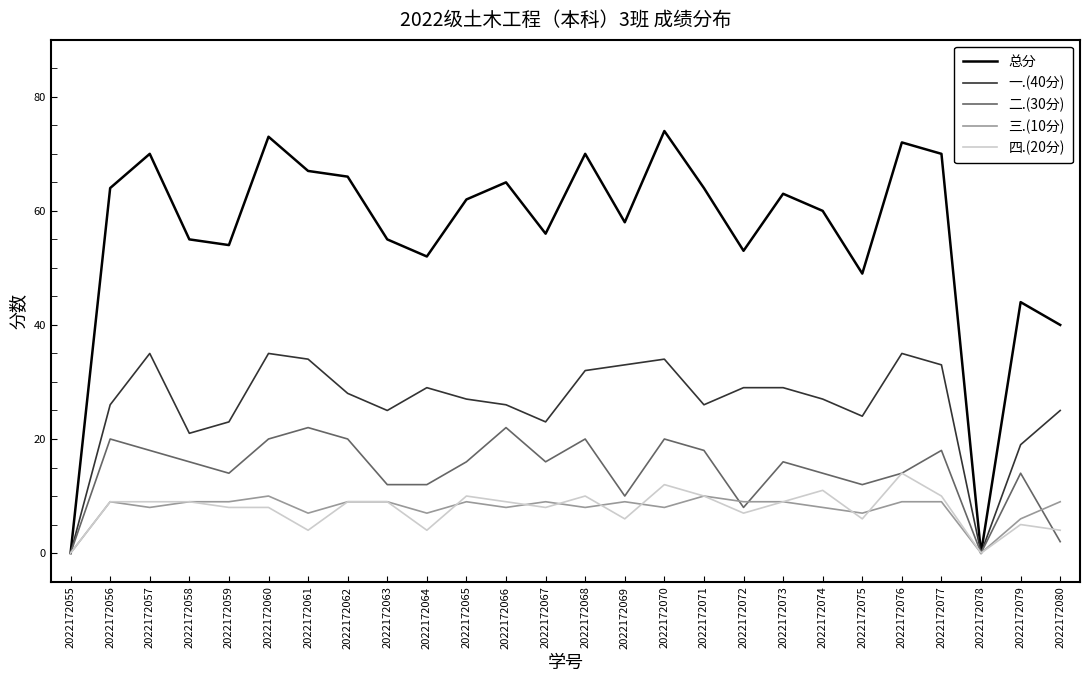

True or false: 四.(20分) and 二.(30分) cross at least once.

True